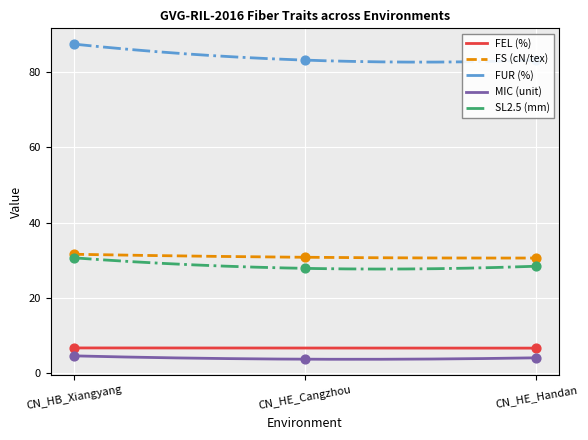

Which series reaches the minimum Y coordinate?

MIC (unit)